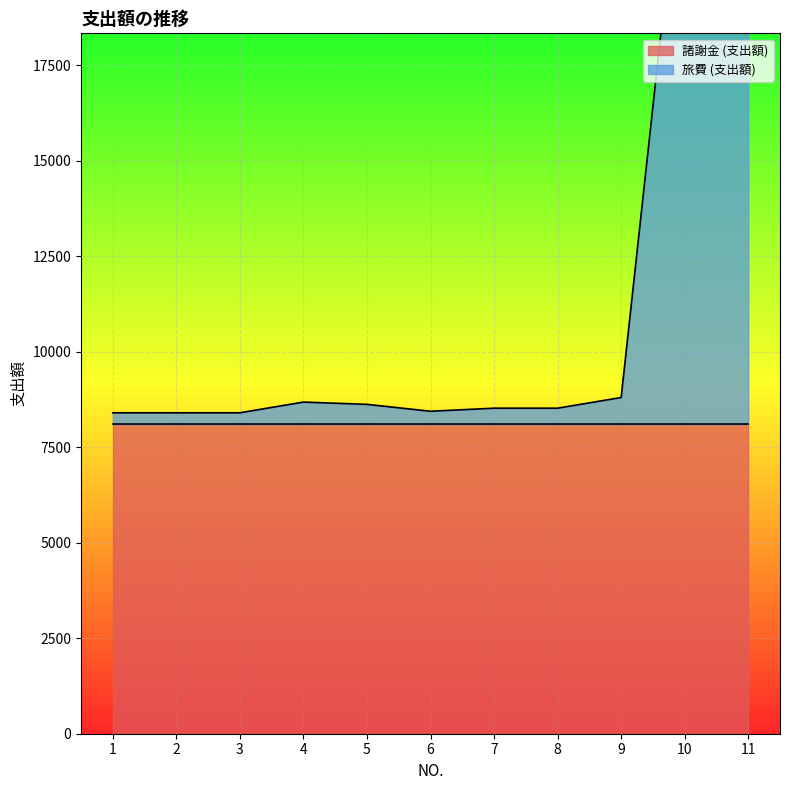

At which category does the data reach its first local peak?

4